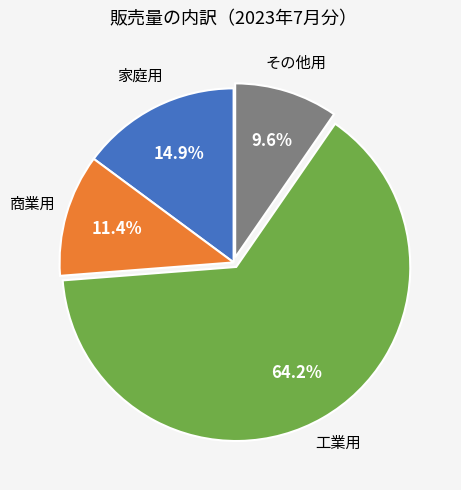

Is there any slice that represents more than half of the pie?

Yes